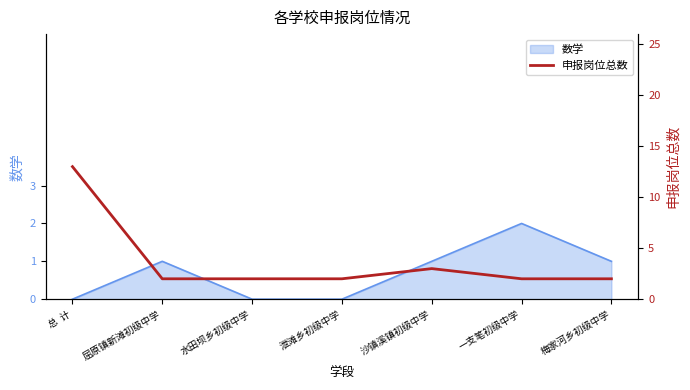

Which label corresponds to the largest value in the chart?

总  计